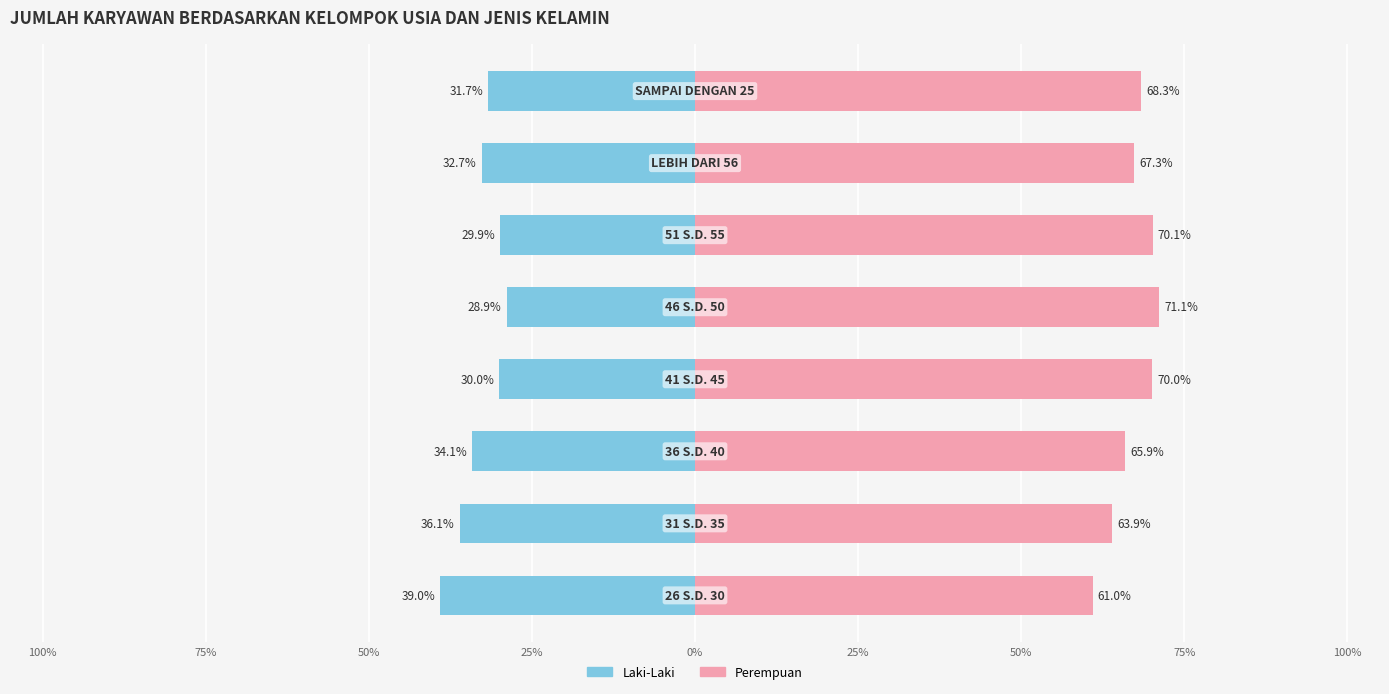

What is the average value of the LAKI-LAKI series?

-32.8